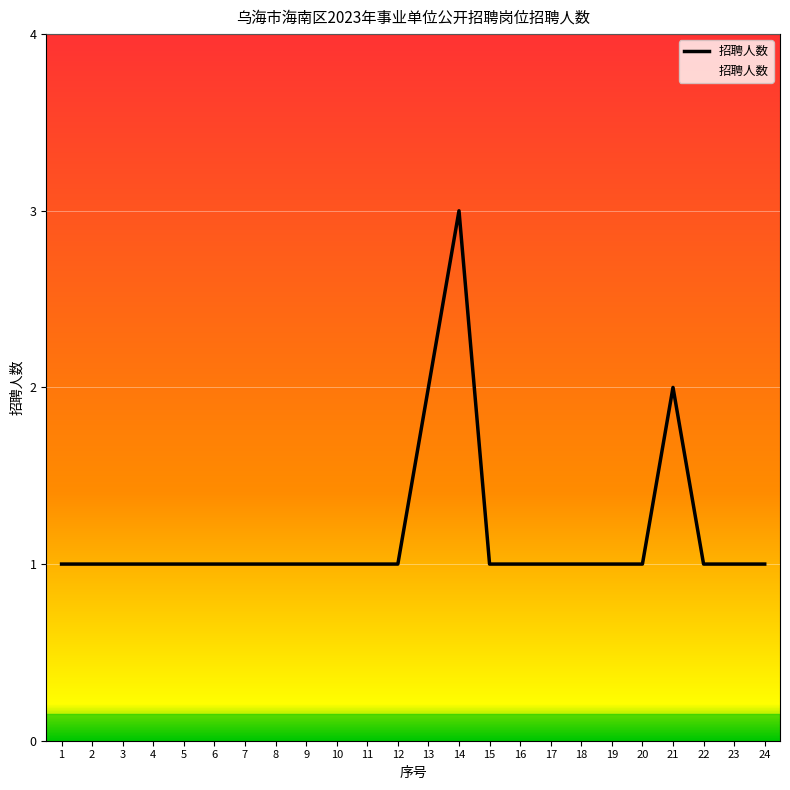

Reading right to left, extract all data points from this chart.

24=1	23=1	22=1	21=2	20=1	19=1	18=1	17=1	16=1	15=1	14=3	13=2	12=1	11=1	10=1	9=1	8=1	7=1	6=1	5=1	4=1	3=1	2=1	1=1